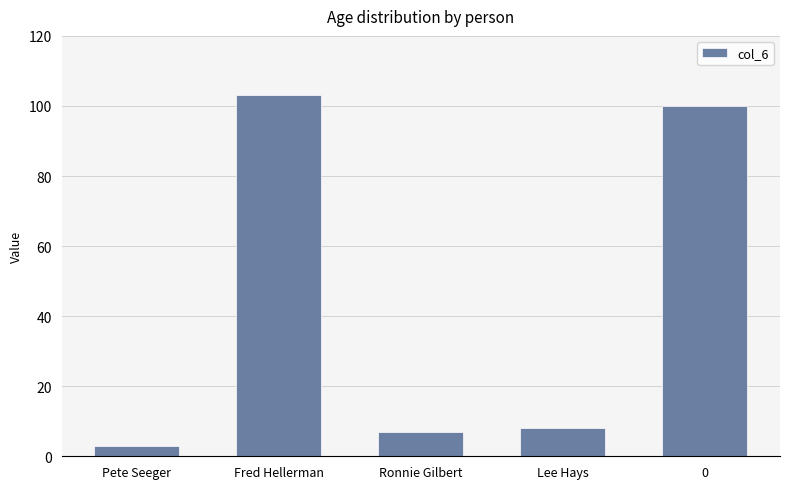

At which label does the data first exceed 8?

Fred Hellerman